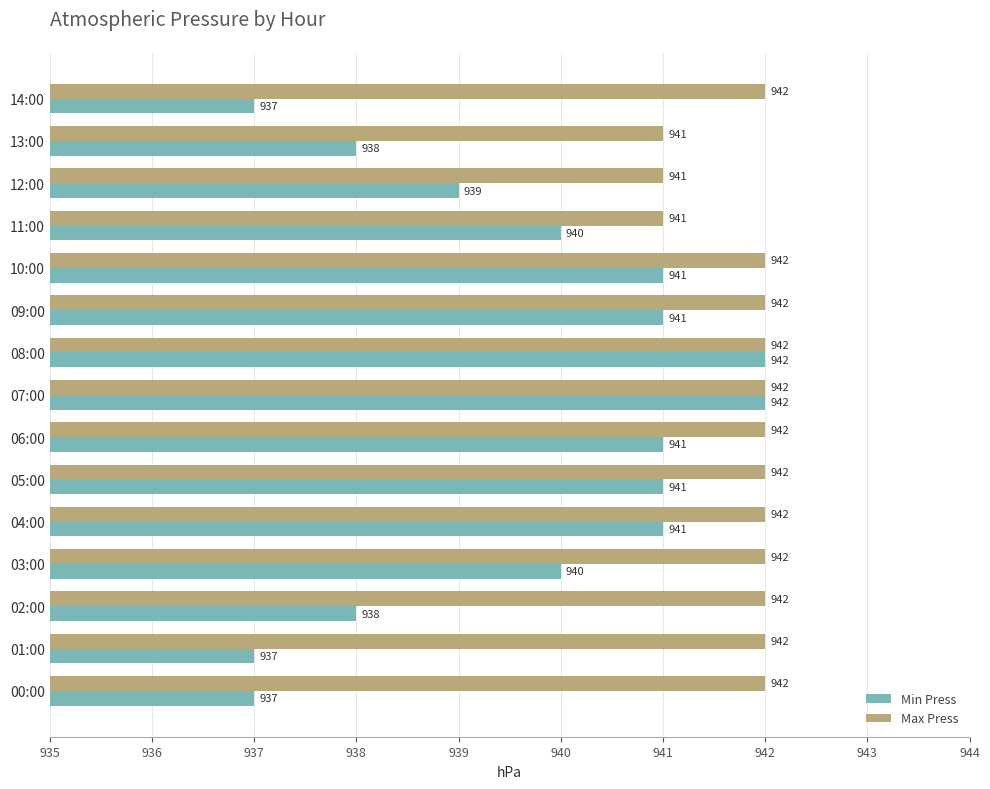

How many Max Press values are between 942 and 943?

12